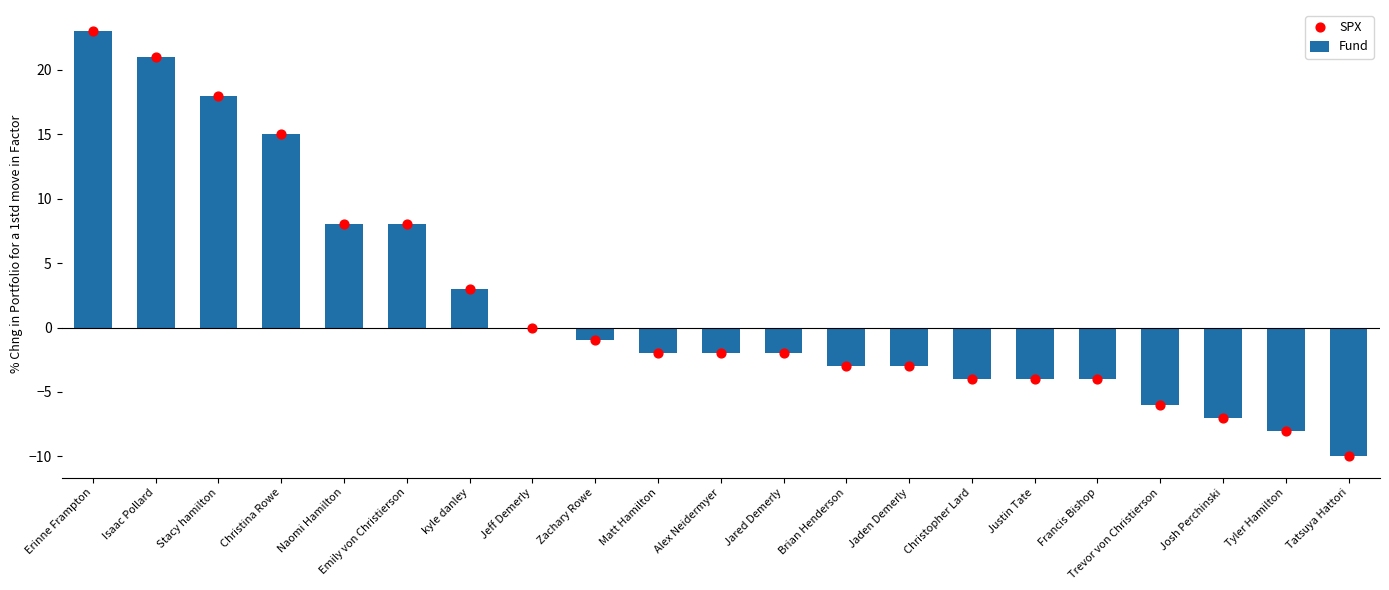

Is the value of Fund at Erinne Frampton greater than the value of SPX at Zachary Rowe?

Yes